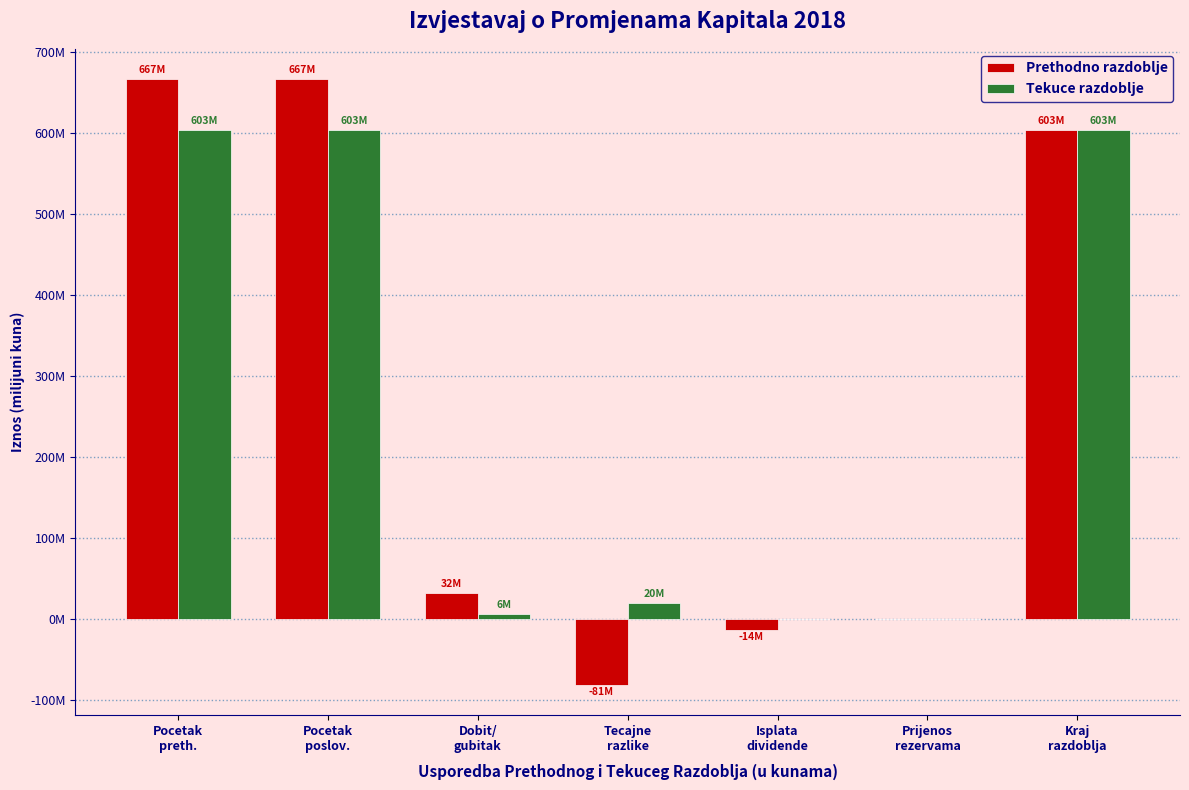

Reading right to left, what are all the values shown in this chart?

Prethodno razdoblje: 603.4	0.0	-14.0	-81.3	32.1	666.5	666.5
Tekuce razdoblje: 603.4	0.0	0.0	19.8	6.3	603.4	603.4